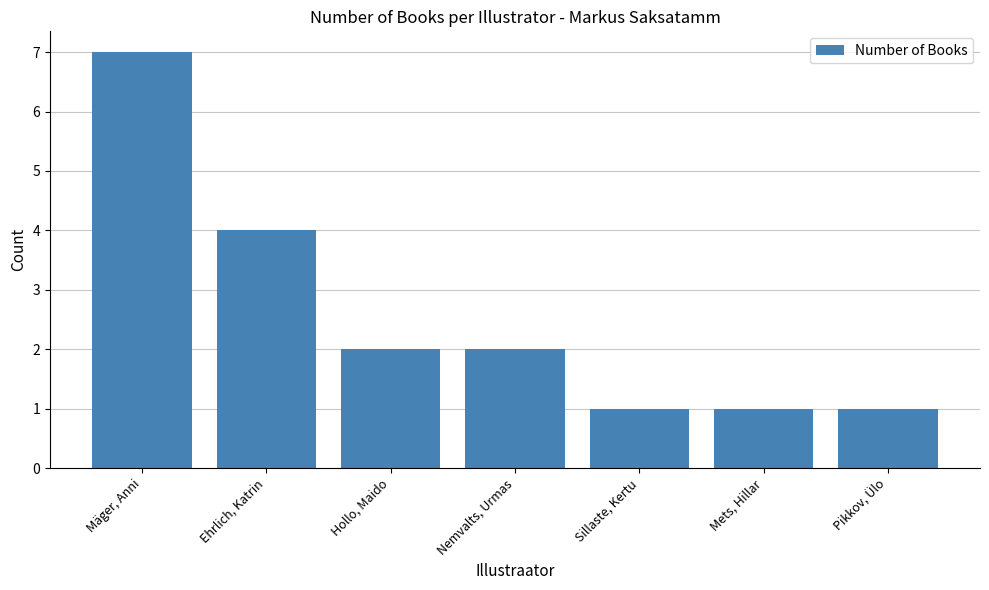

What is the maximum value shown in the chart?

7